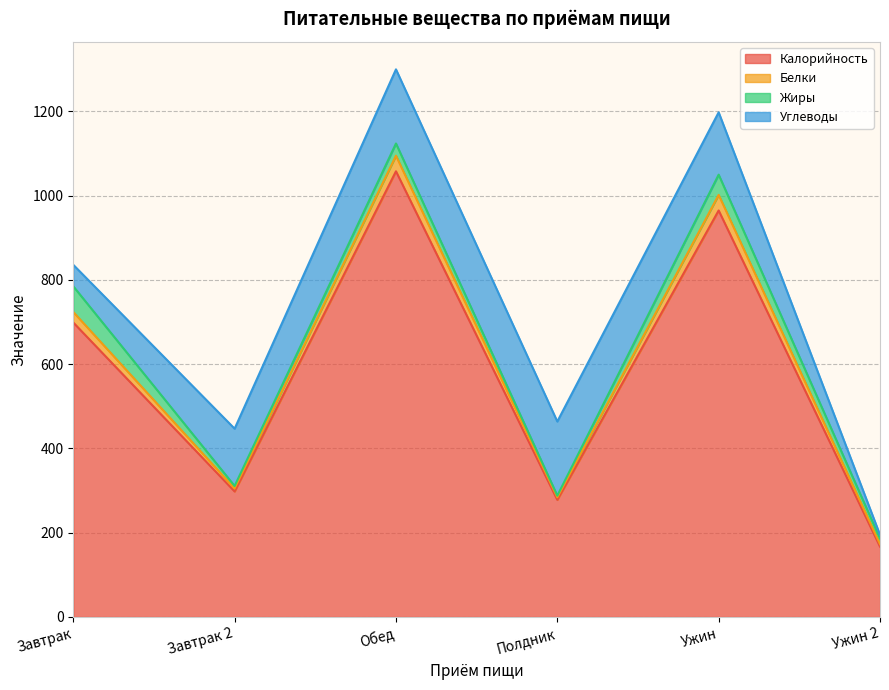

What is the minimum value for Калорийность?

167